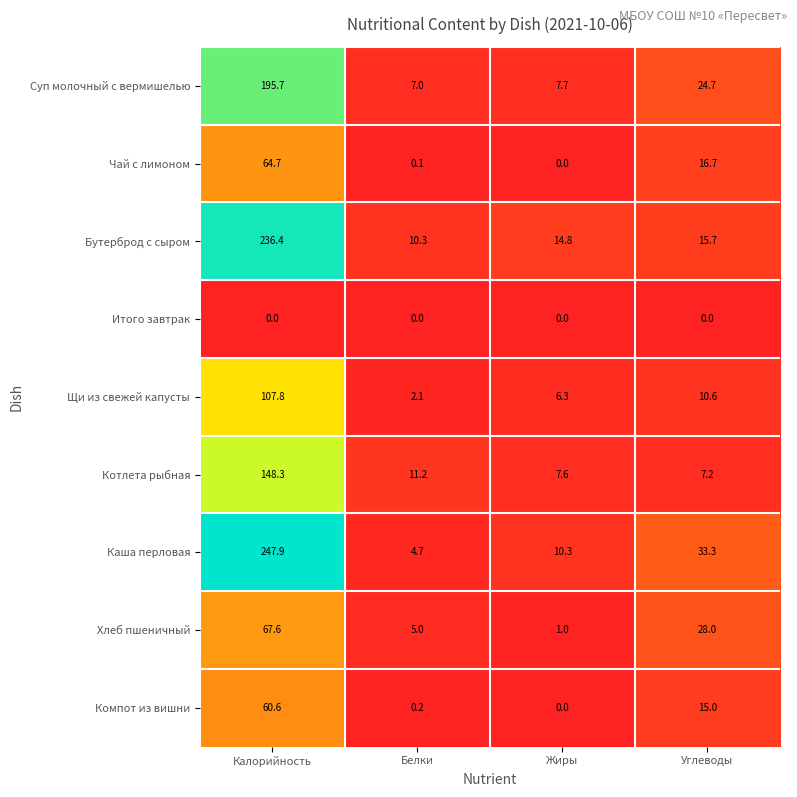

Rank the series by their maximum value, from lowest to highest.

Итого завтрак, Компот из вишни, Чай с лимоном, Хлеб пшеничный, Щи из свежей капусты, Котлета рыбная, Суп молочный с вермишелью, Бутерброд с сыром, Каша перловая